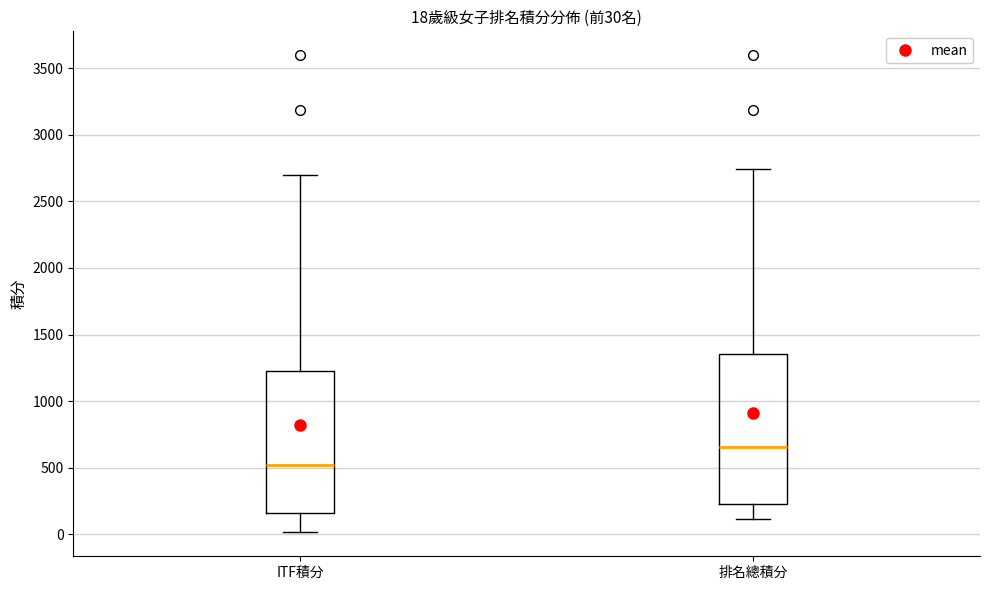

Which box's median line is the lowest?

ITF積分